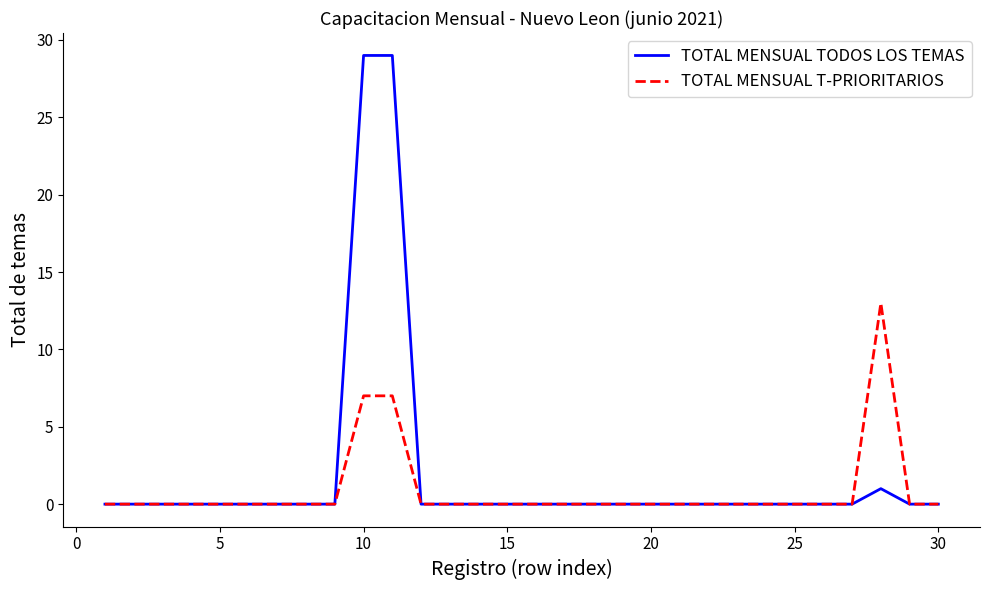

Which series has the widest spread of values?

TOTAL MENSUAL TODOS LOS TEMAS